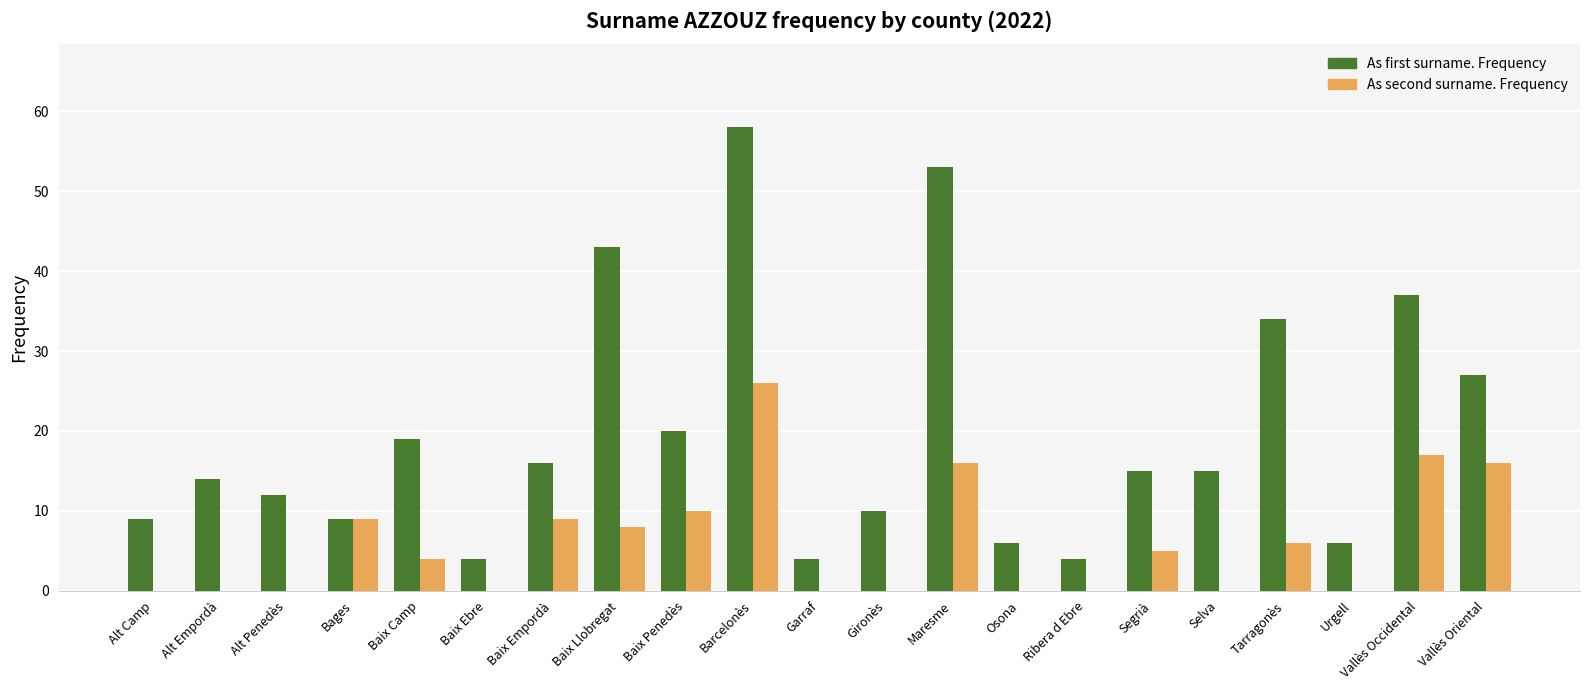

Where is As first surname. Frequency nearest to the value 31?

Tarragonès